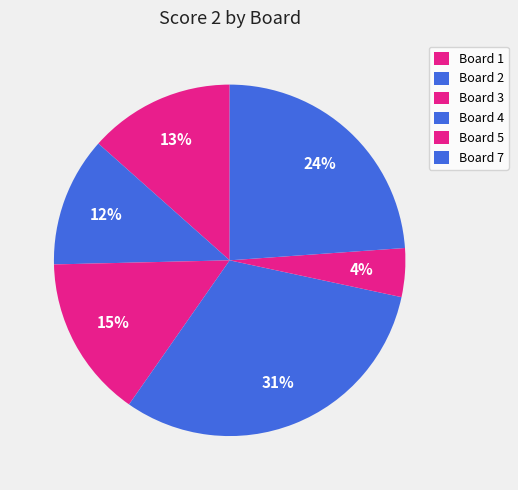

How many slices are in this pie chart?

6